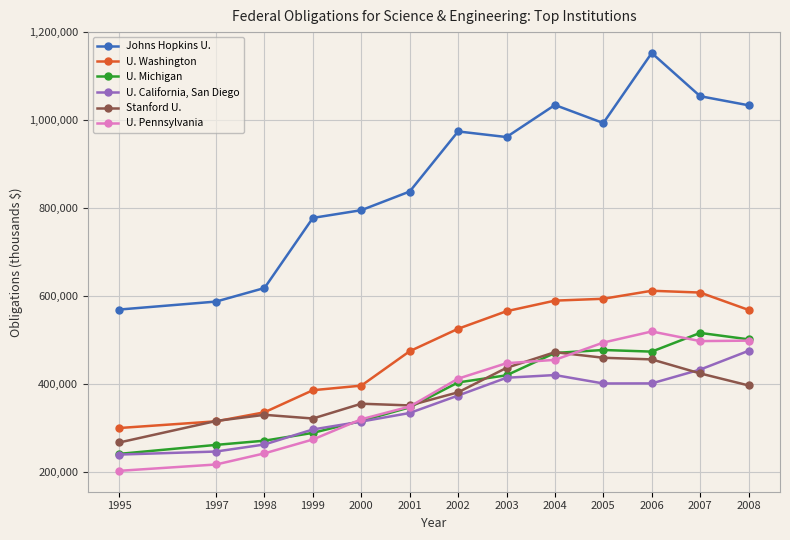

Where is the first local minimum for Stanford U.?

1999